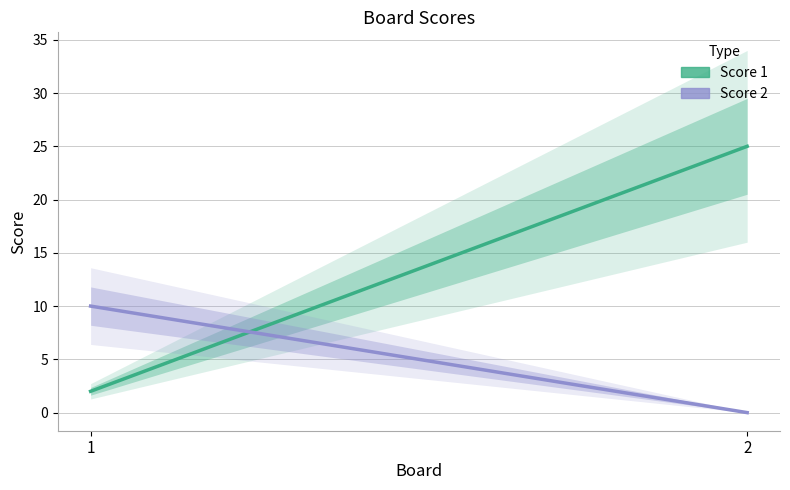

What is the total value across all series at 2?

25